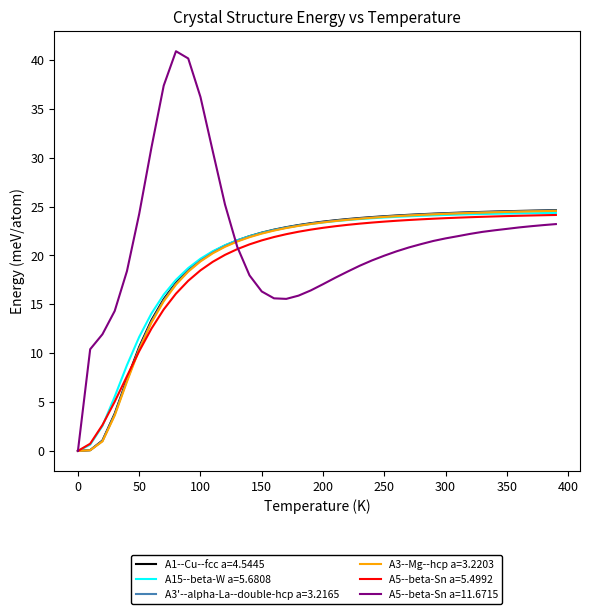

Does the chart display data point markers on the line(s)?

No